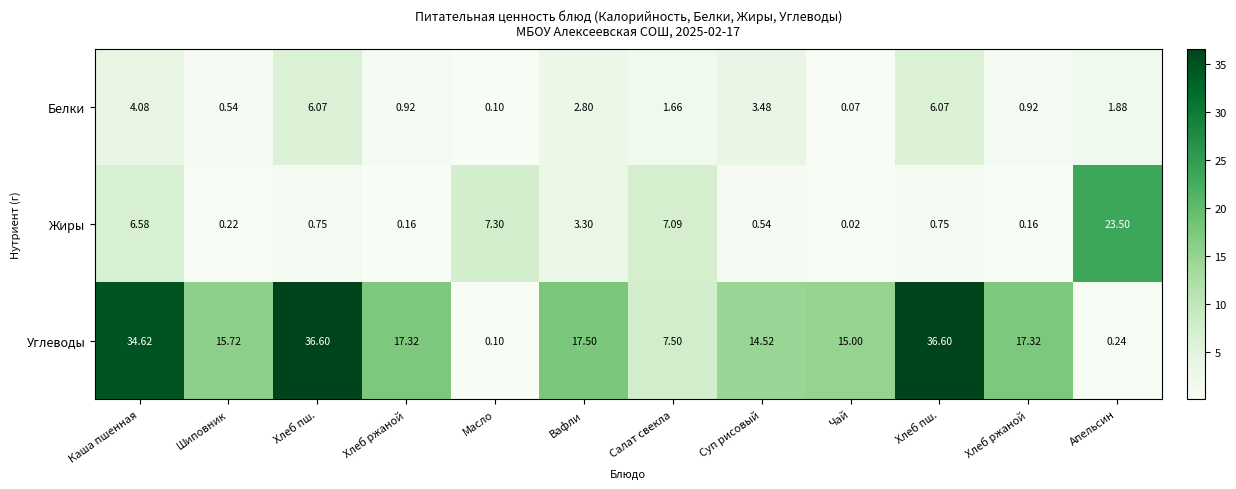

Reading right to left, transcribe all the data shown in this chart.

Белки: Апельсин=1.9	Хлеб ржаной=0.9	Хлеб пш.=6.1	Чай=0.1	Суп рисовый=3.5	Салат свекла=1.7	Вафли=2.8	Масло=0.1	Хлеб ржаной=0.9	Хлеб пш.=6.1	Шиповник=0.5	Каша пшенная=4.1
Жиры: Апельсин=23.5	Хлеб ржаной=0.2	Хлеб пш.=0.8	Чай=0.0	Суп рисовый=0.5	Салат свекла=7.1	Вафли=3.3	Масло=7.3	Хлеб ржаной=0.2	Хлеб пш.=0.8	Шиповник=0.2	Каша пшенная=6.6
Углеводы: Апельсин=0.2	Хлеб ржаной=17.3	Хлеб пш.=36.6	Чай=15.0	Суп рисовый=14.5	Салат свекла=7.5	Вафли=17.5	Масло=0.1	Хлеб ржаной=17.3	Хлеб пш.=36.6	Шиповник=15.7	Каша пшенная=34.6